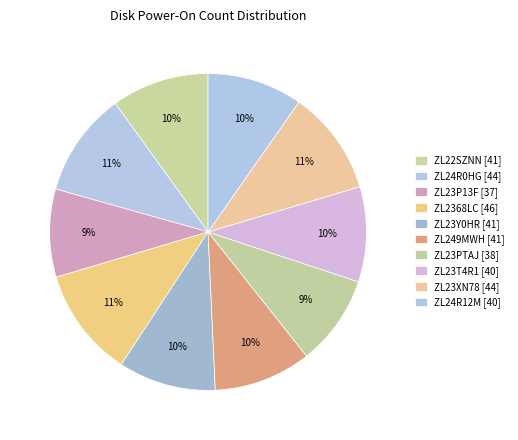

How many segments does this pie chart have?

10